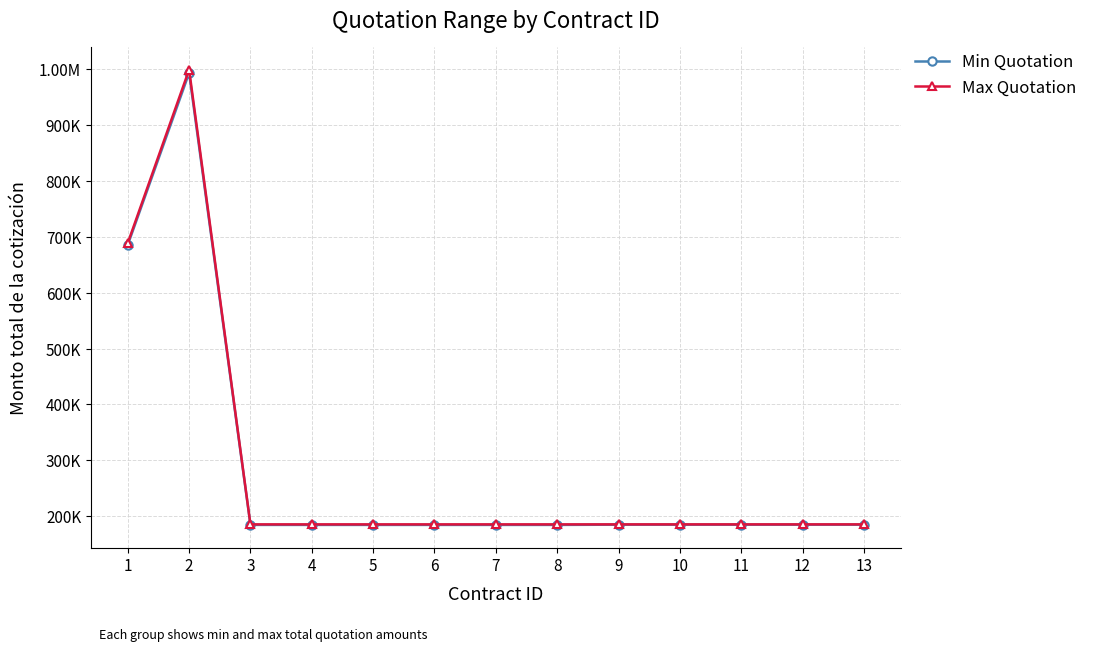

What are all the series names shown in the legend?

Min Quotation, Max Quotation